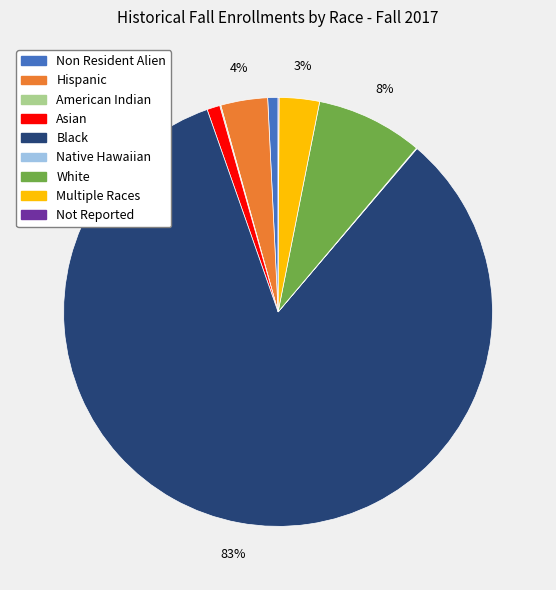

Which category has the biggest portion of the pie?

Black